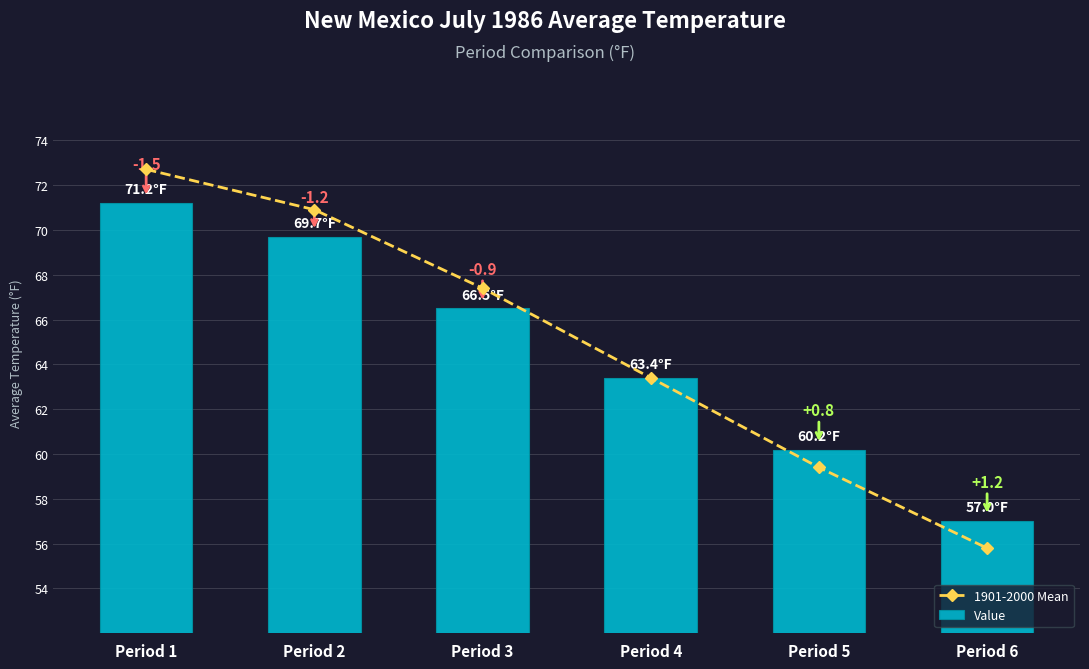

Which category has the lowest value in the 1901-2000 Mean series?

Period 6